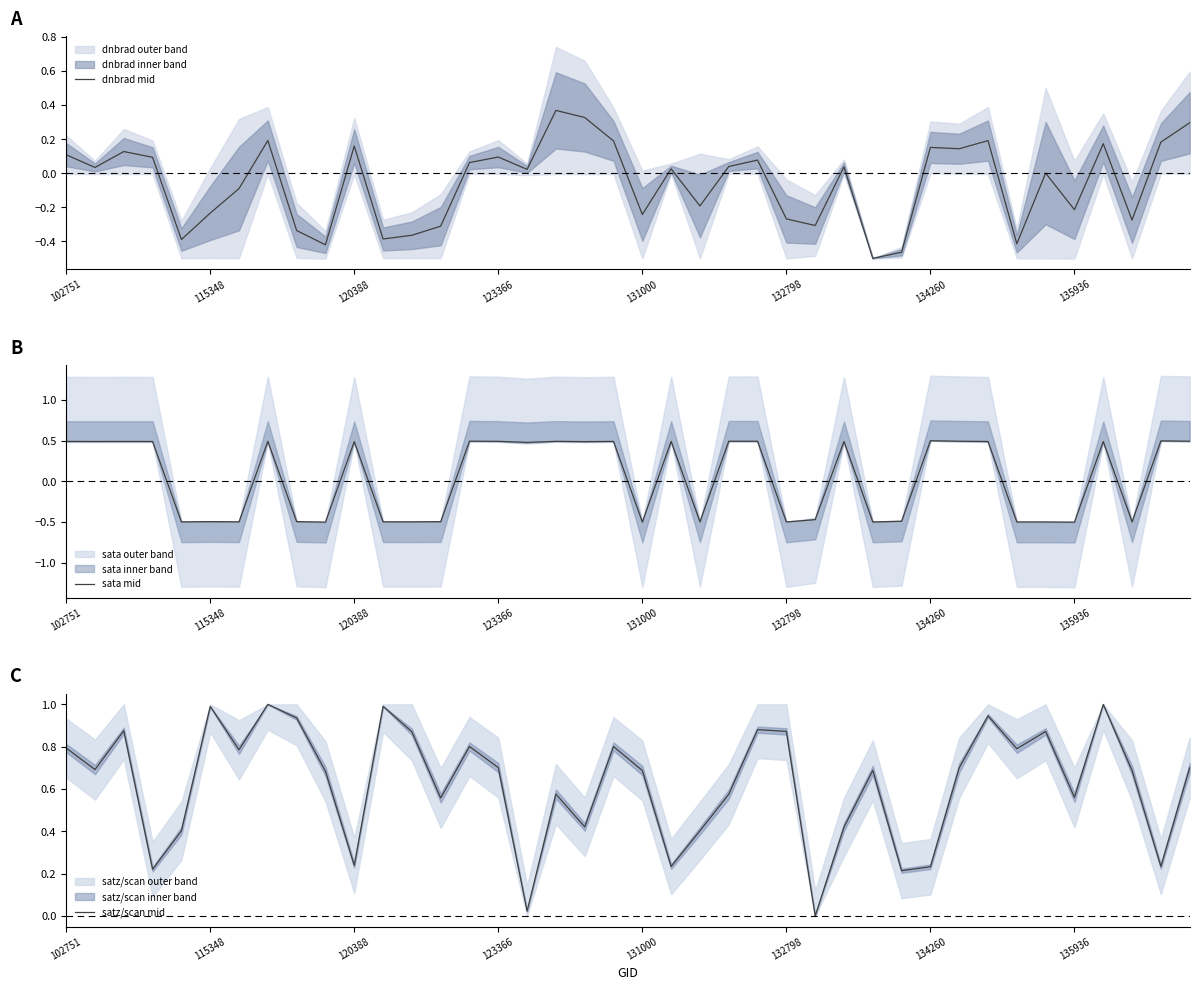

What is the maximum value for sata mid?

0.5